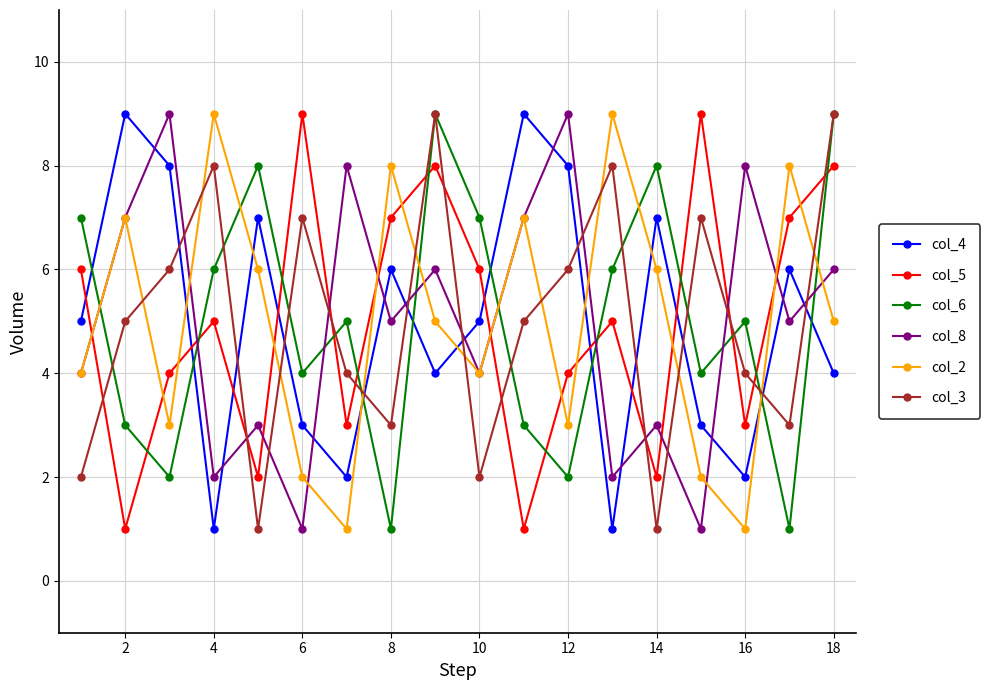

True or false: col_2 and col_5 cross at least once.

True